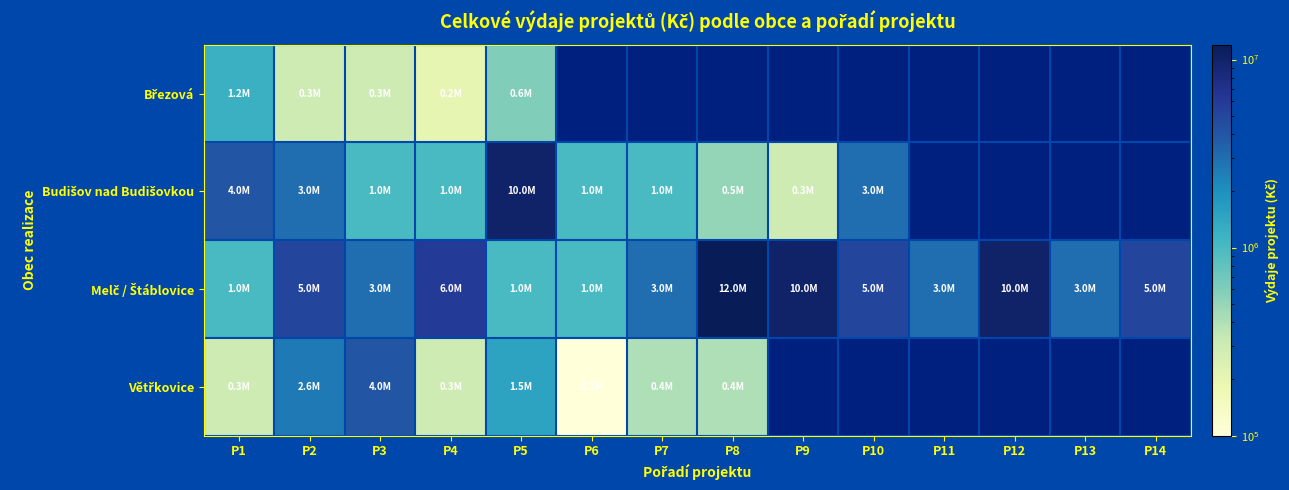

At which category does the chart reach its minimum across all series?

P6